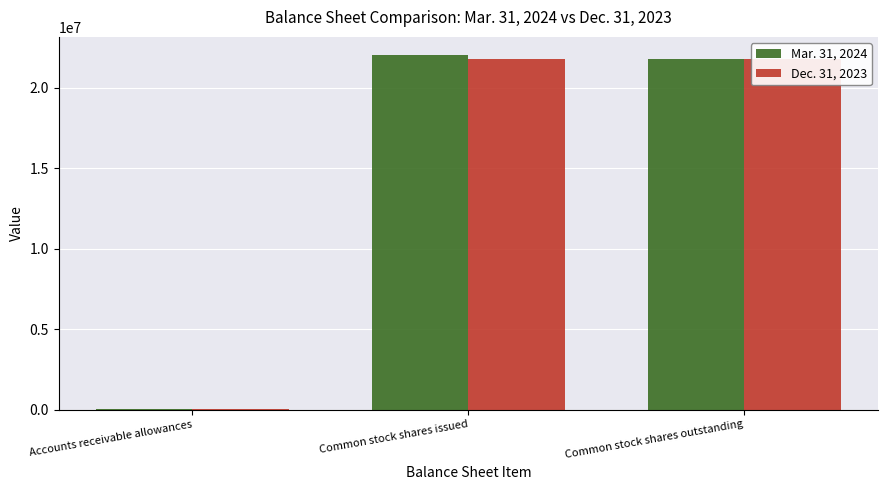

Are the bars grouped side by side (vs. stacked)?

Yes